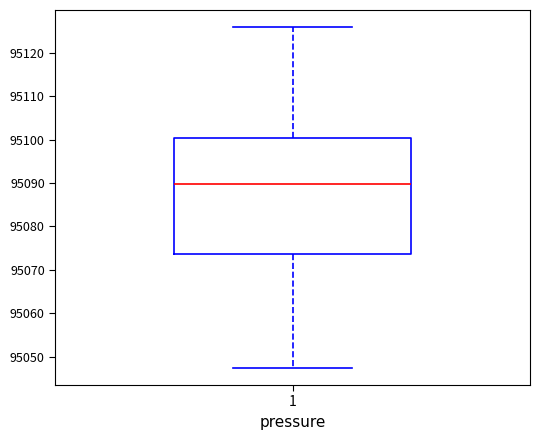

Transcribe this box plot: give where the median line is, the range the box spans, and where the two whiskers end, as read against the y-axis. The values are not printed on the chart, so give them approximately, as read against the axis.

median 95090, box 95074 to 95100, whiskers 95047 to 95126